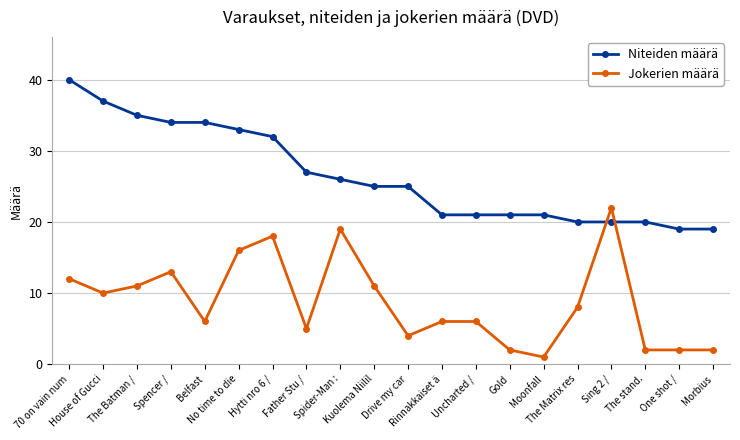

The value of Jokerien määrä at Belfast is 9. True or false?

False